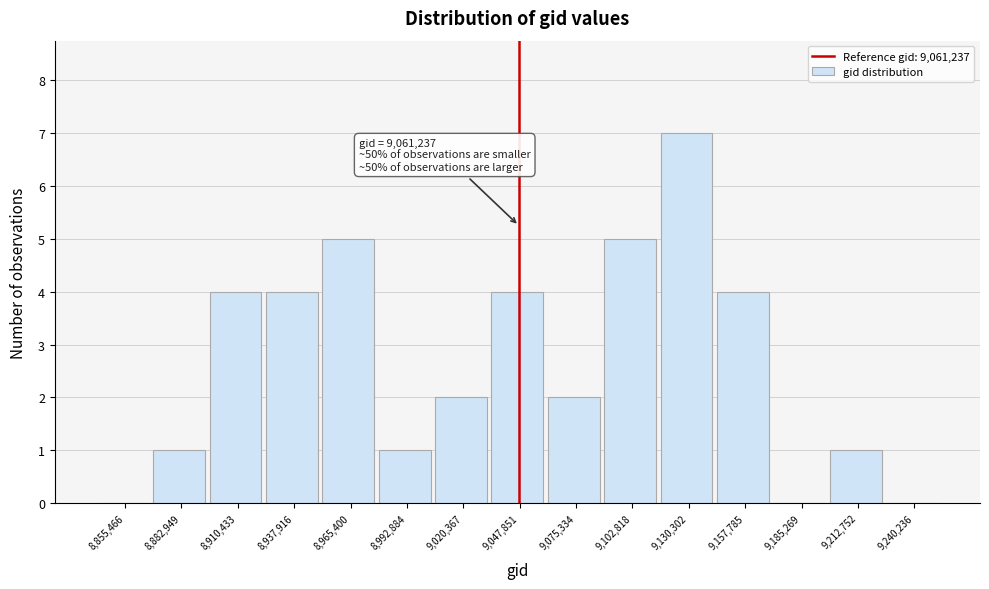

Reading left to right, what are all the values shown in this chart?

8,855,466=0	8,882,949=1	8,910,433=4	8,937,916=4	8,965,400=5	8,992,884=1	9,020,367=2	9,047,851=4	9,075,334=2	9,102,818=5	9,130,302=7	9,157,785=4	9,185,269=0	9,212,752=1	9,240,236=0